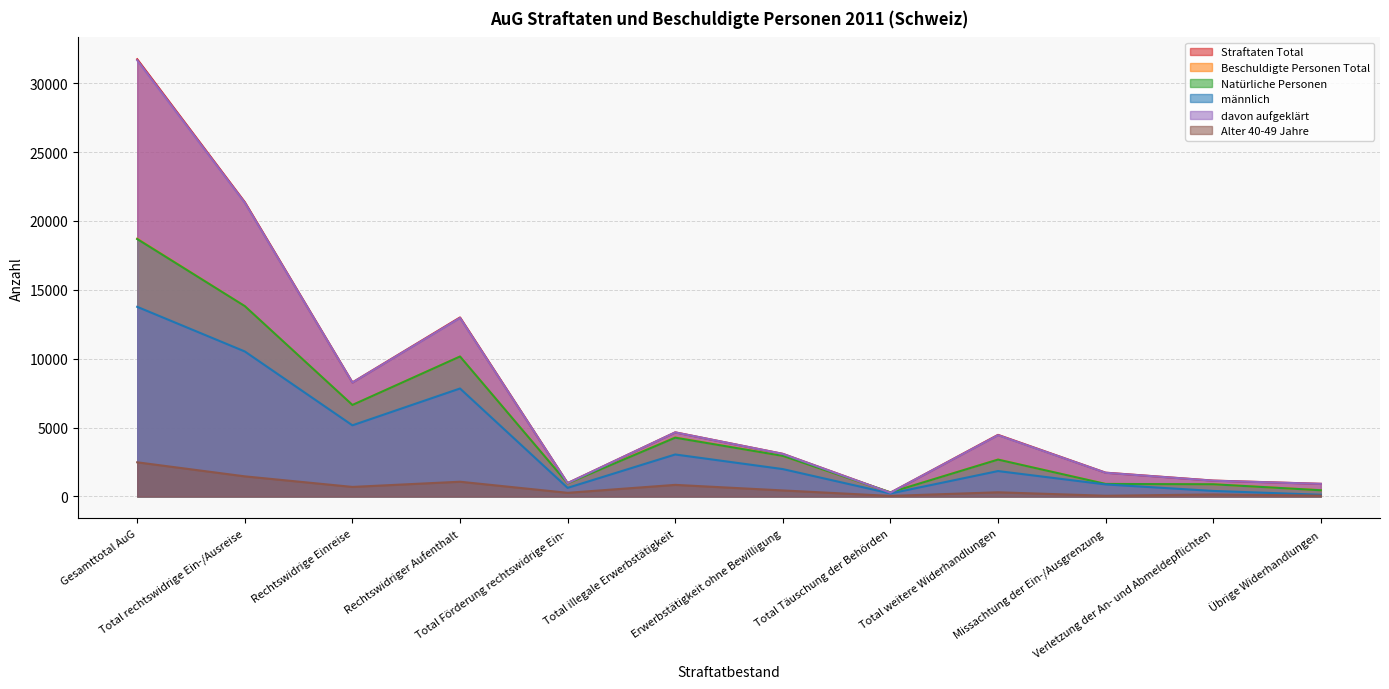

What is the label of the 12th point from the right?

Gesamttotal AuG